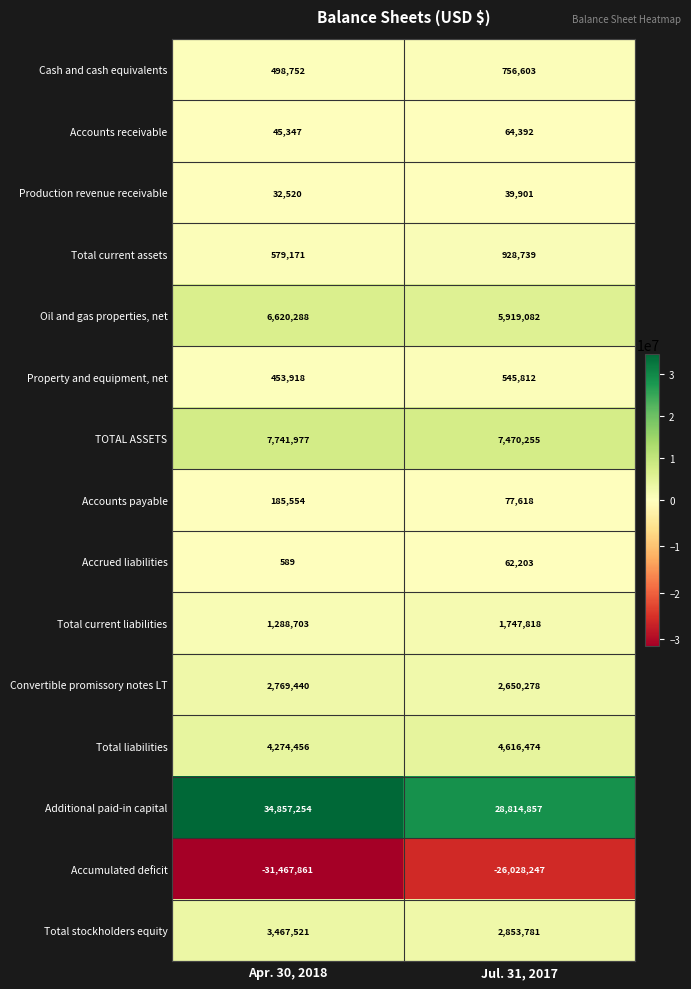

How many categories are shown in the chart?

2